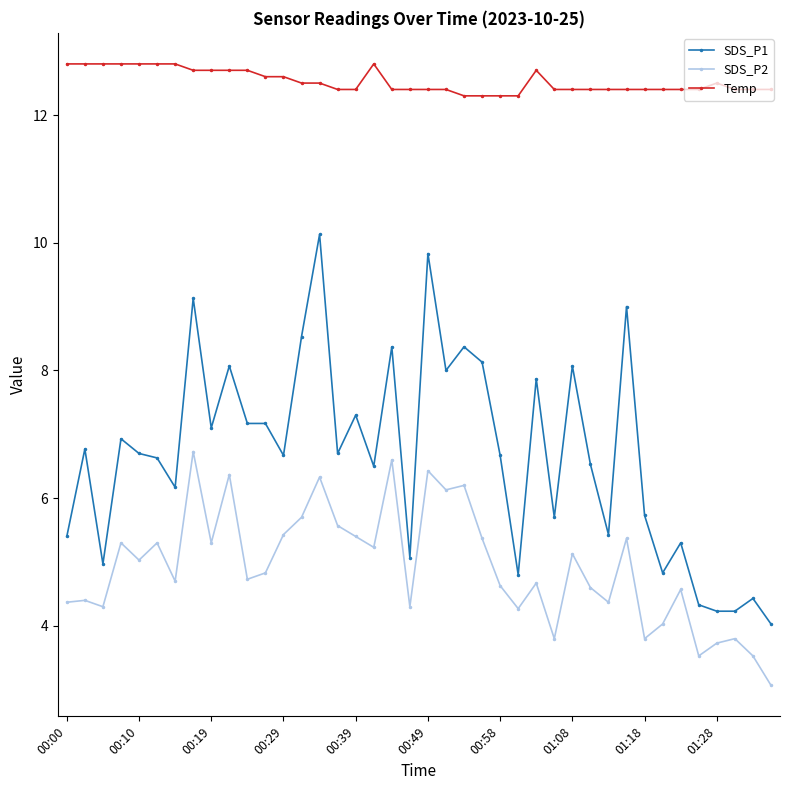

True or false: Temp has more than 0 points higher than both neighbors.

True